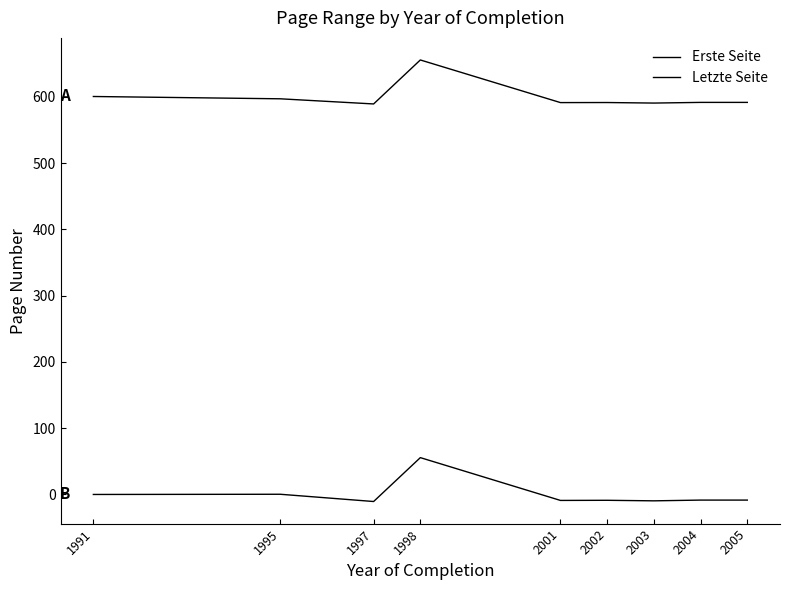

At how many categories does at least one series exceed 423?

9